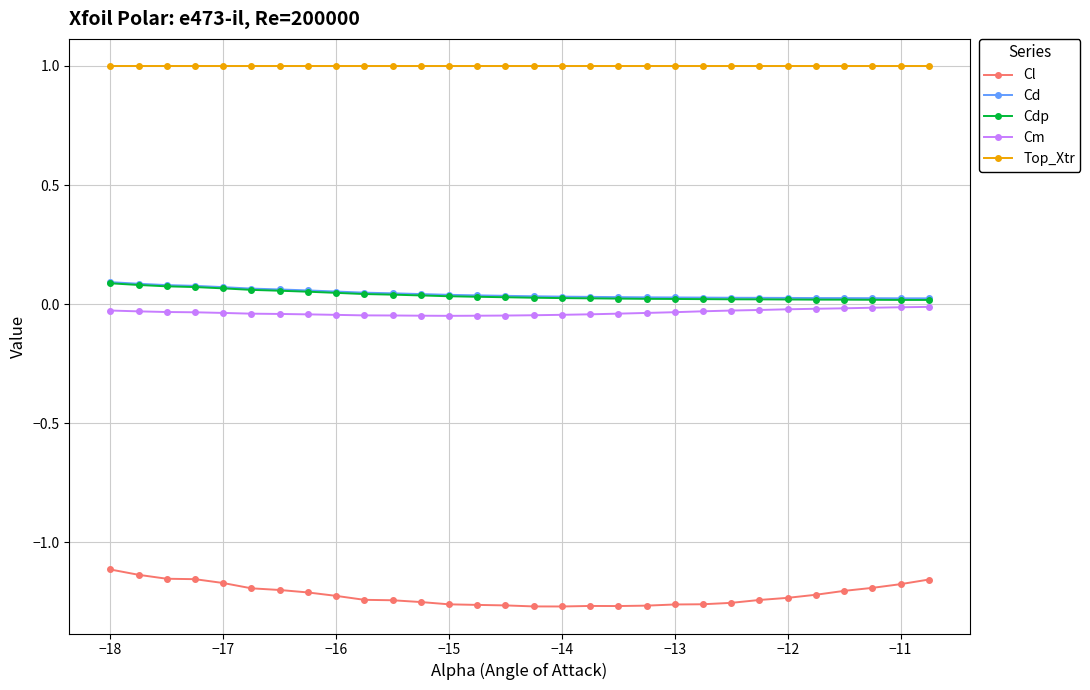

What are all the series names shown in the legend?

Cl, Cd, Cdp, Cm, Top_Xtr